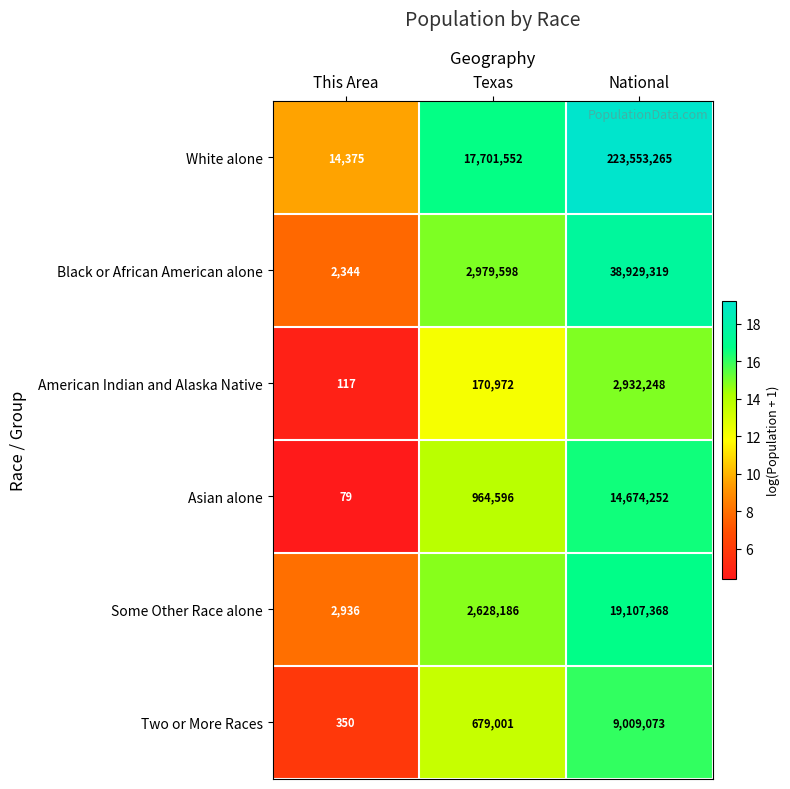

Which series changed the most between This Area and Texas?

White alone